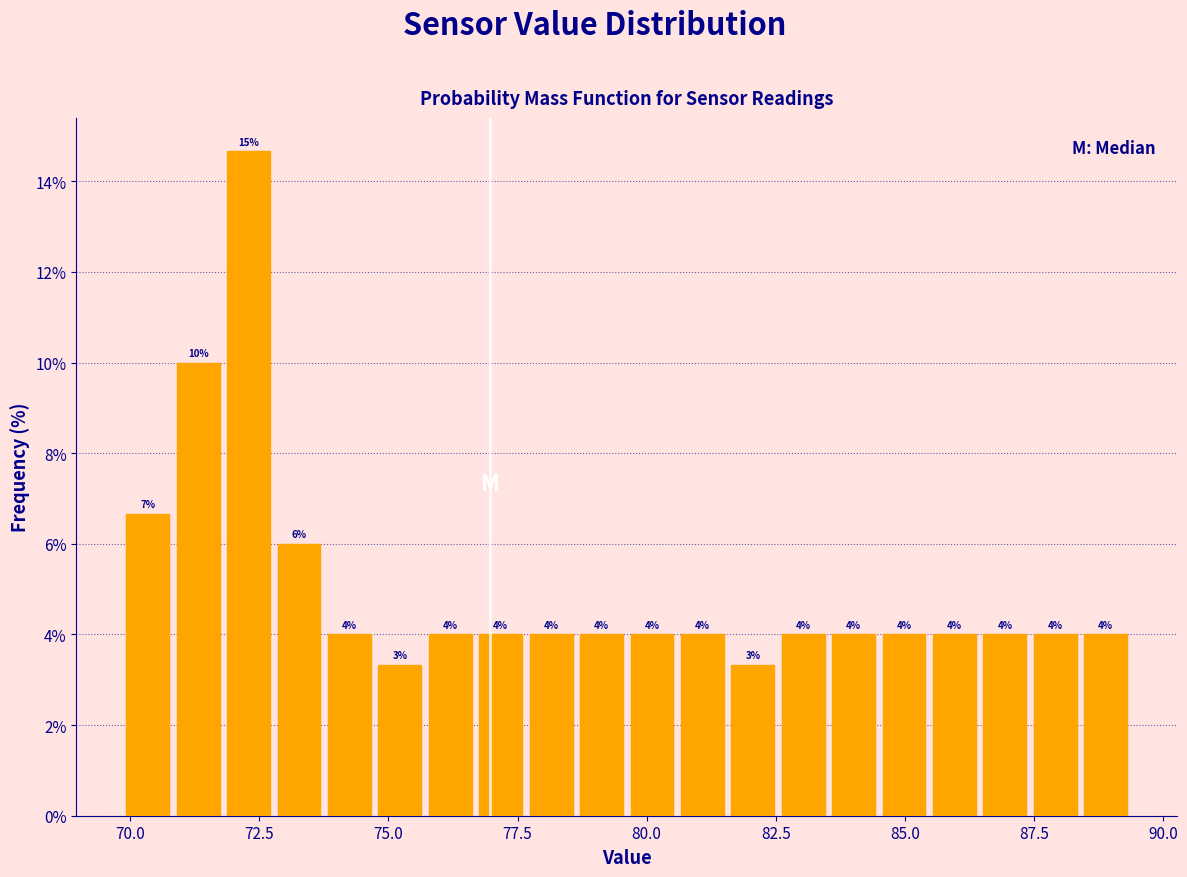

Around what value on the x-axis is the tallest bar? Give the approximate position of its centre, as read against the axis.

72.5